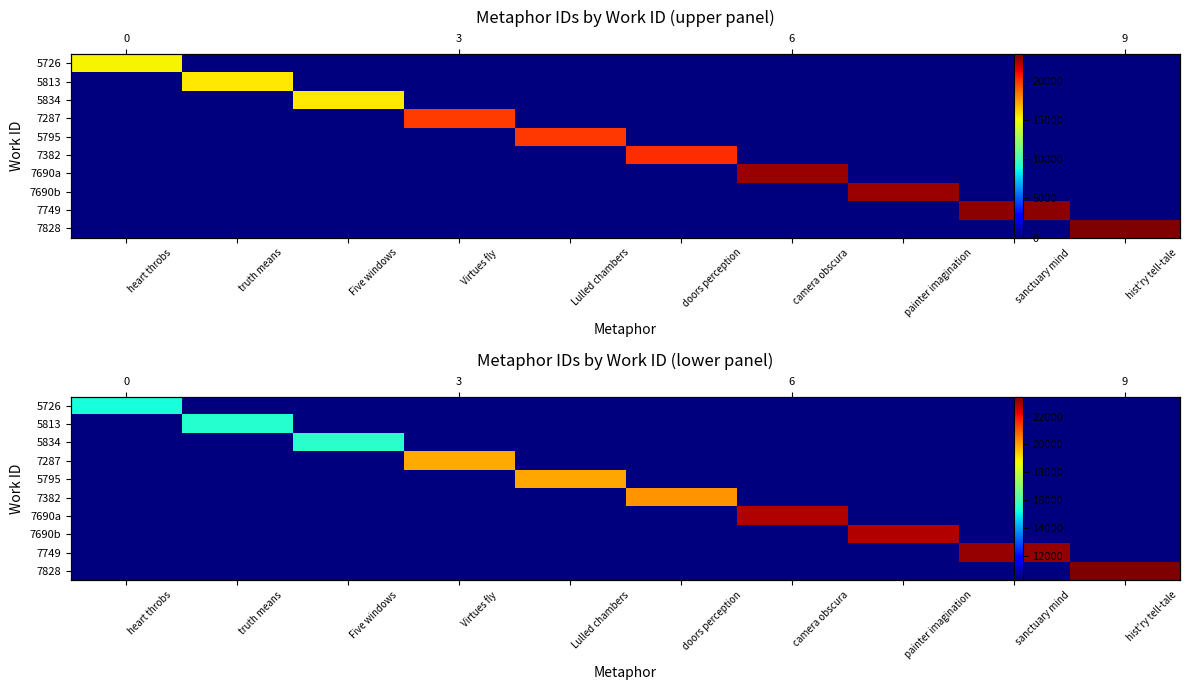

List the labels in order of 5834 value, largest first.

Five windows, heart throbs, truth means, Virtues fly, Lulled chambers, doors perception, camera obscura, painter imagination, sanctuary mind, hist'ry tell-tale